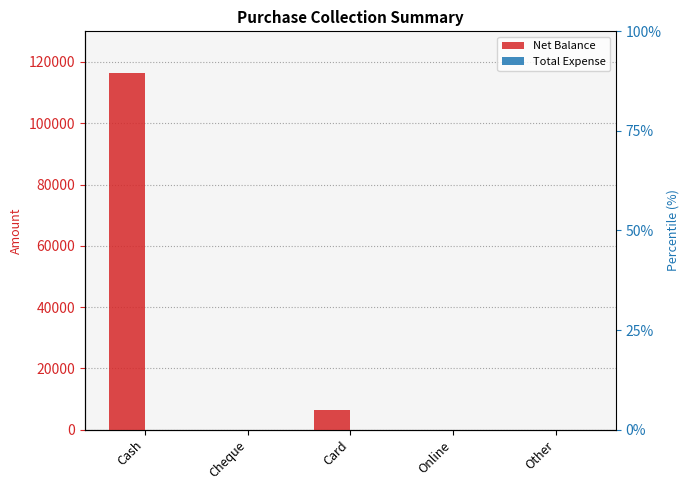

At how many categories does at least one series exceed 62816?

1